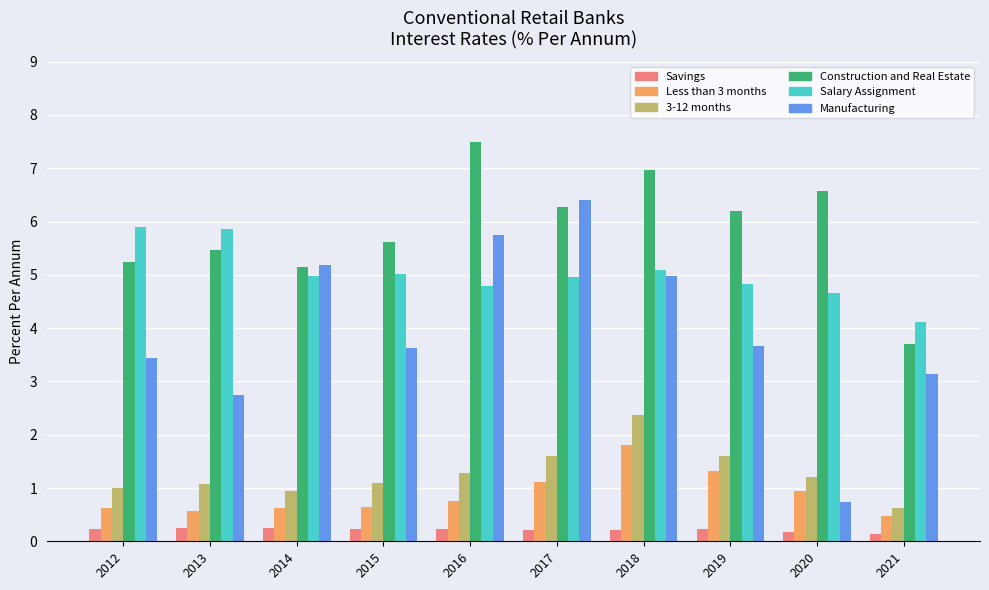

True or false: Construction and Real Estate has a value of 1.3 at 2015.

False